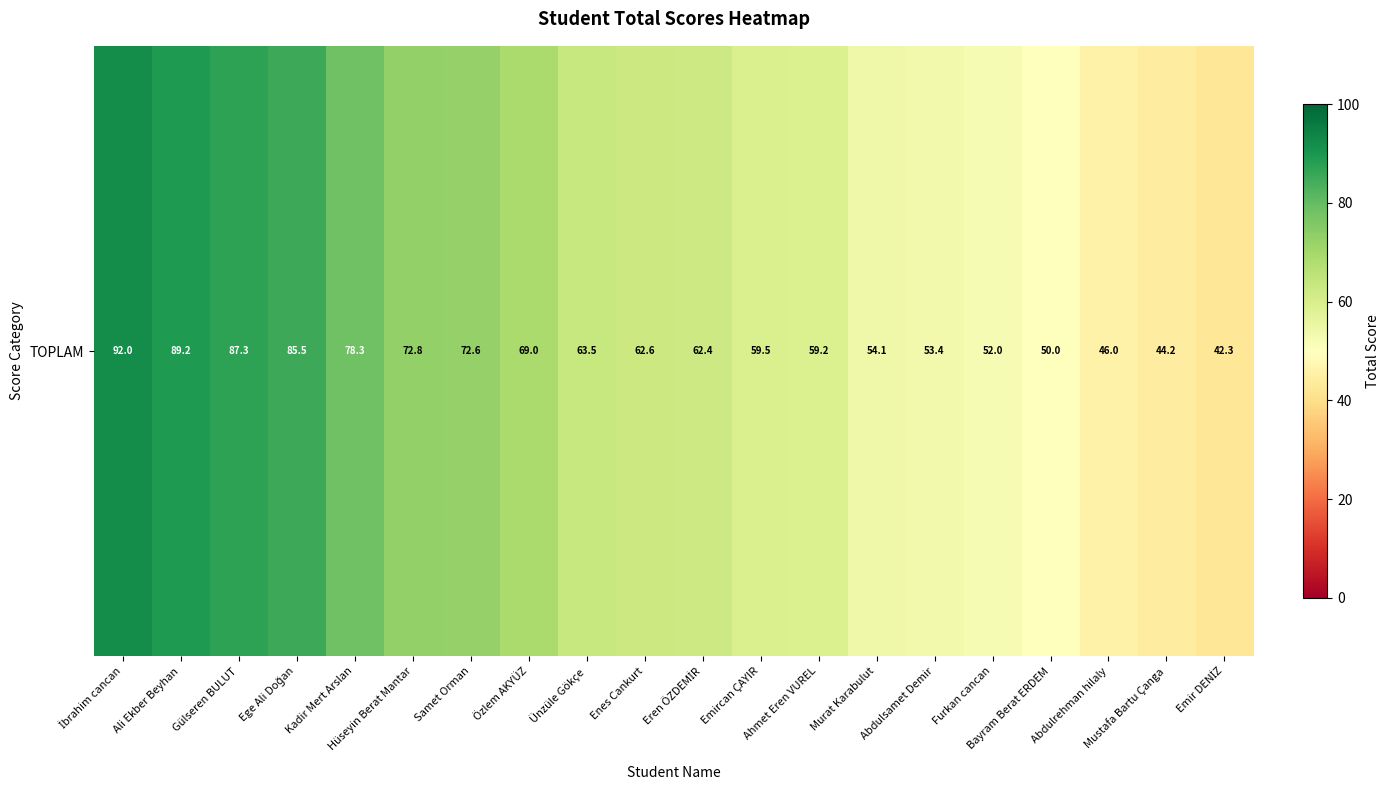

What is the smallest value displayed?

42.3